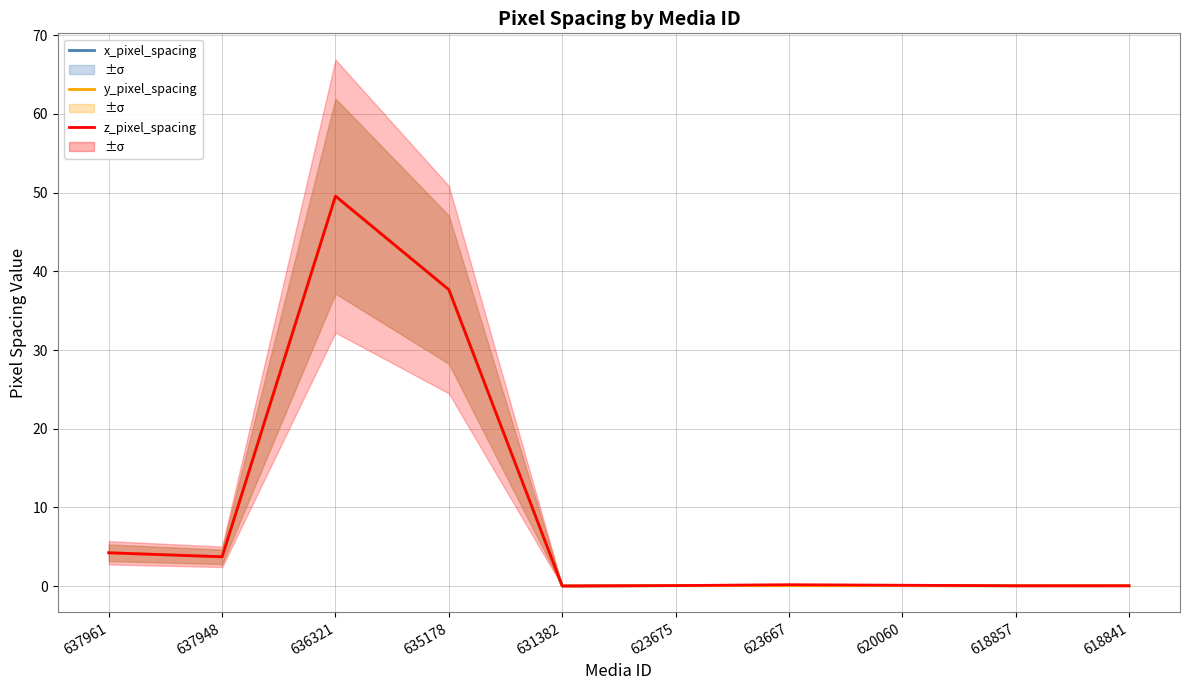

Reading left to right, extract all data points from this chart.

x_pixel_spacing: 637961=4.2	637948=3.7	636321=49.6	635178=37.7	631382=0.0	623675=0.1	623667=0.1	620060=0.0	618857=0.0	618841=0.0
y_pixel_spacing: 637961=4.2	637948=3.7	636321=49.6	635178=37.7	631382=0.0	623675=0.1	623667=0.1	620060=0.0	618857=0.0	618841=0.0
z_pixel_spacing: 637961=4.2	637948=3.7	636321=49.6	635178=37.7	631382=0.0	623675=0.1	623667=0.2	620060=0.1	618857=0.0	618841=0.0